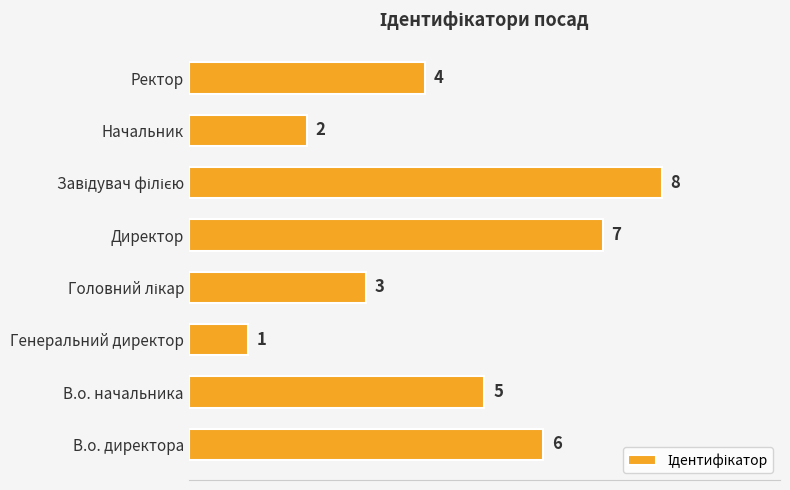

What is the maximum value shown in the chart?

8